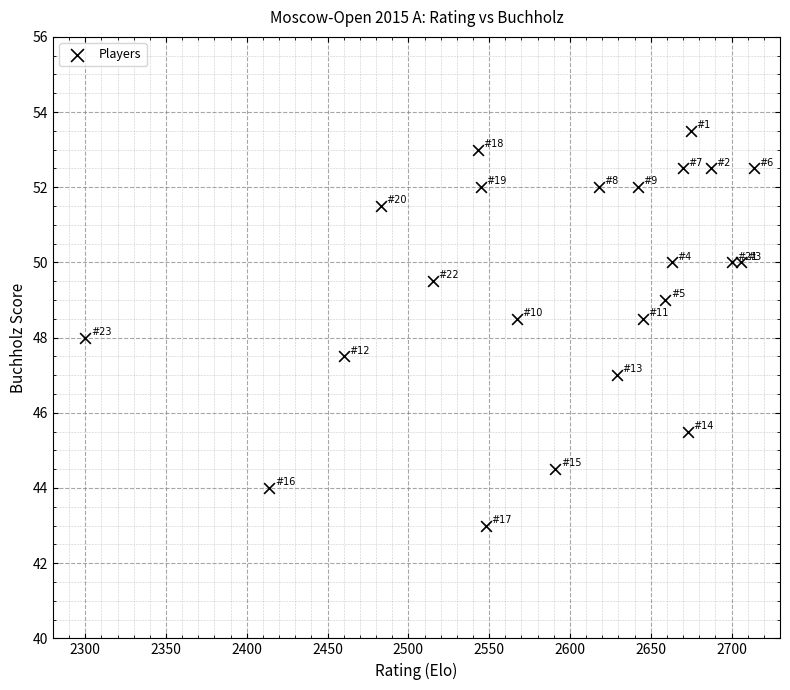

What is the range of X values (max minus min)?

414.0